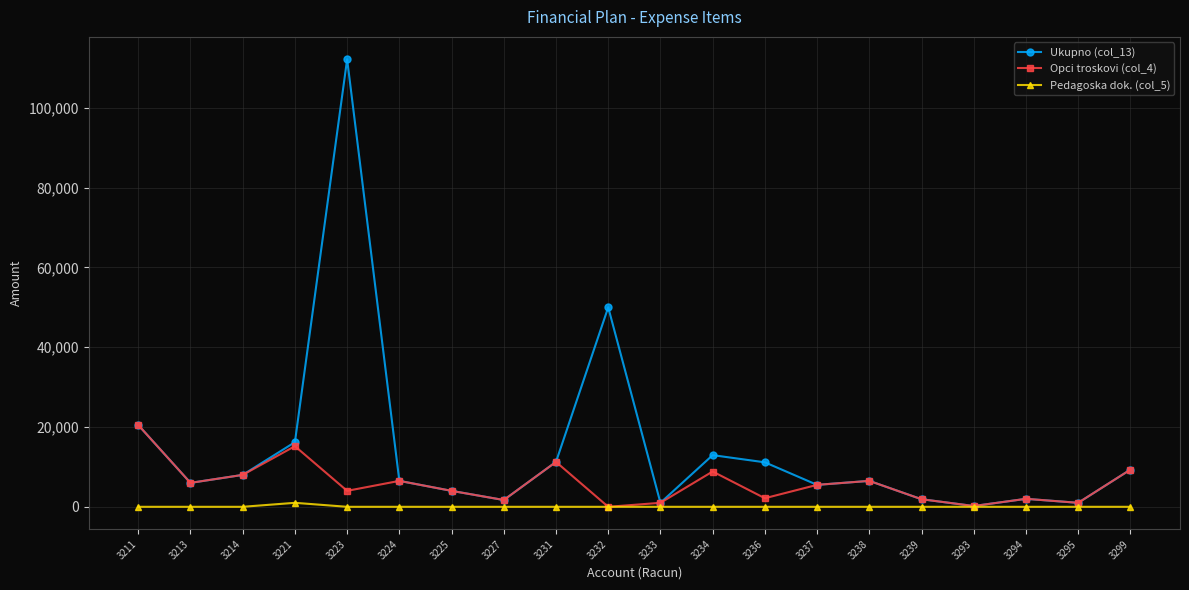

What value does the Opci troskovi (col_4) series have at 3223, to the nearest 50?

4000